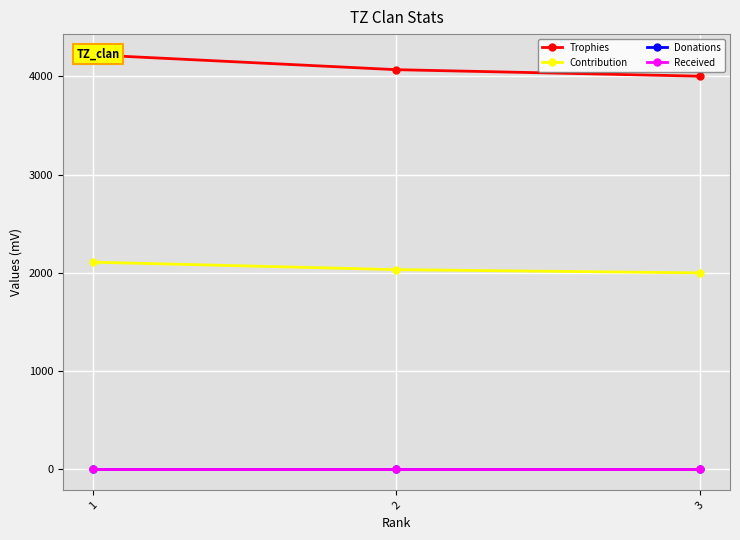

What are all the series names shown in the legend?

Trophies, Contribution, Donations, Received